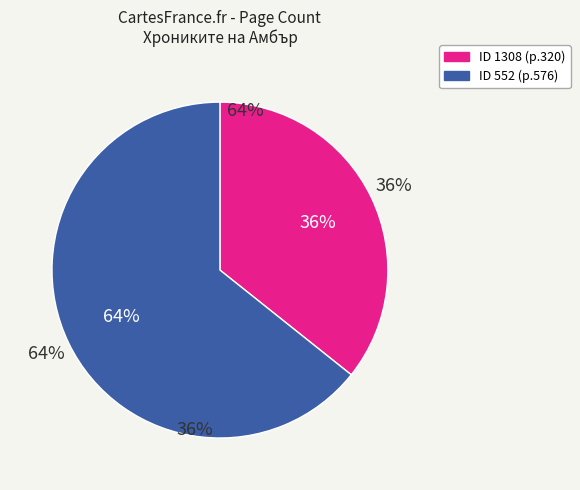

To the nearest percent, what is the combined percentage of 552 and 1308?

100%